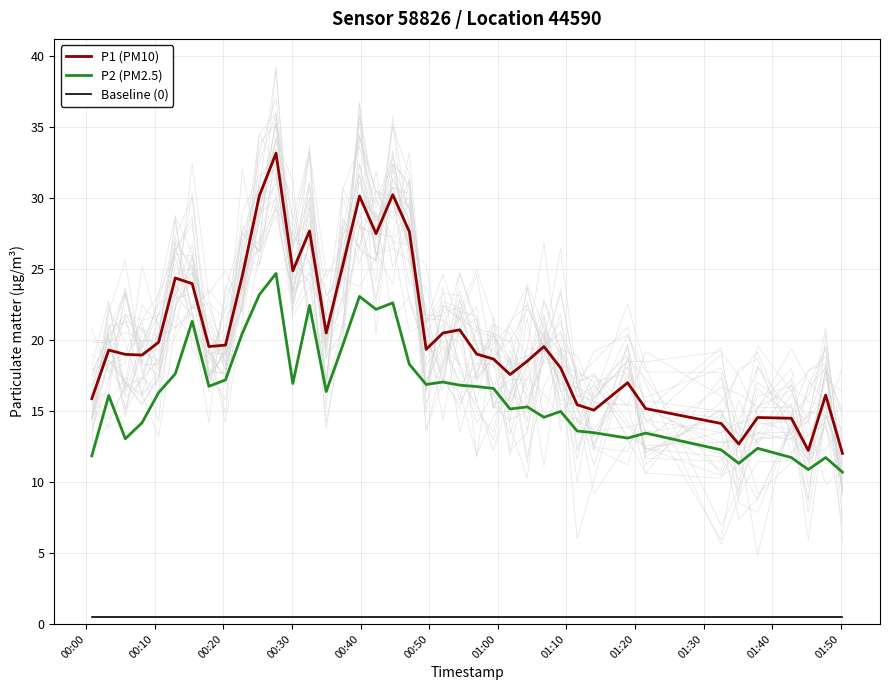

True or false: P1 (PM10) and P2 (PM2.5) intersect in this chart.

False